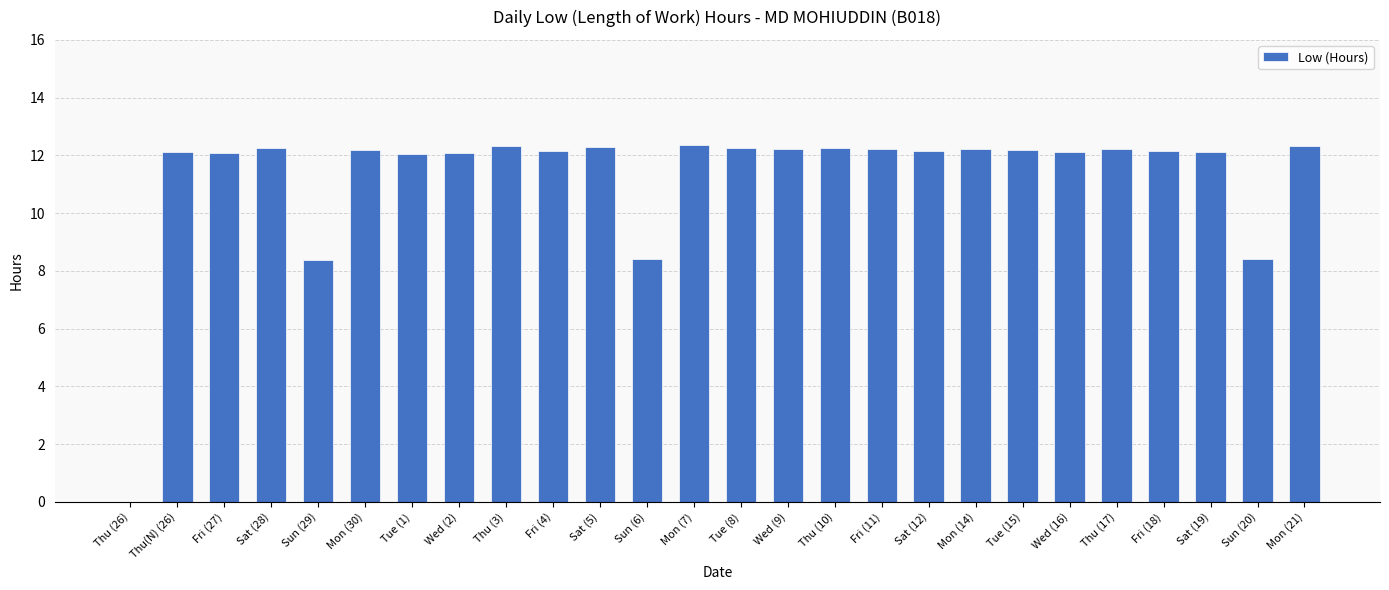

What is the sum of all values?

293.6